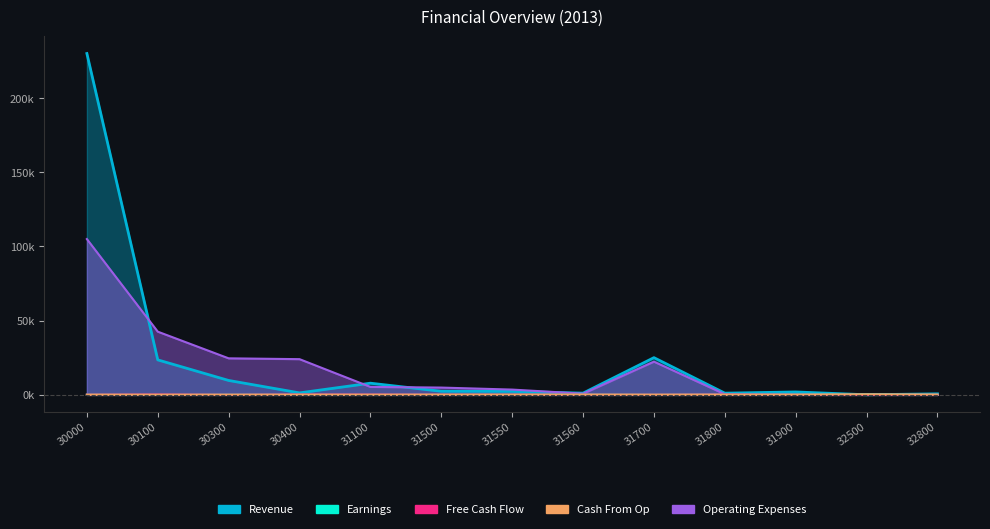

List the series in order of their peak value, lowest first.

Free Cash Flow, Cash From Op, Earnings, Operating Expenses, Revenue